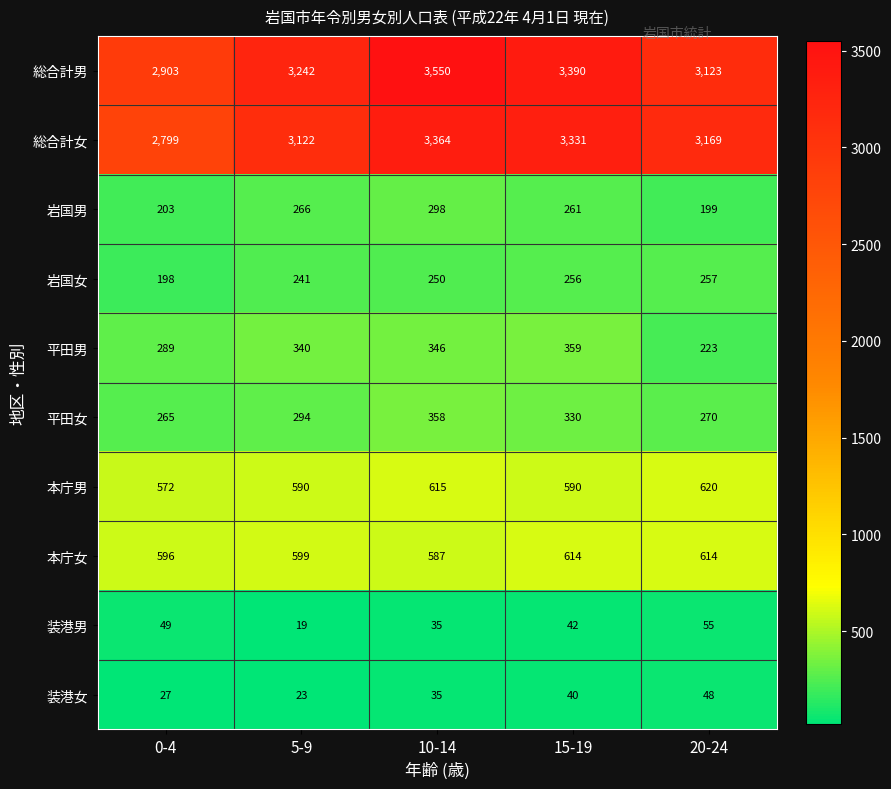

The 総合計男 series shows 3242 at 5-9. True or false?

True